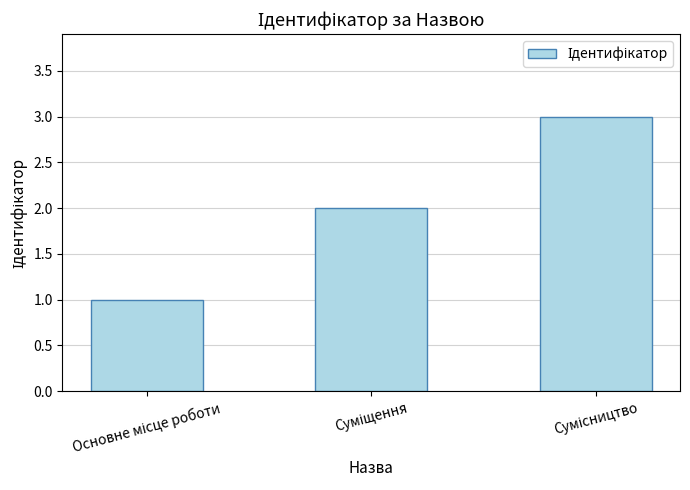

Does the chart contain any negative values?

No